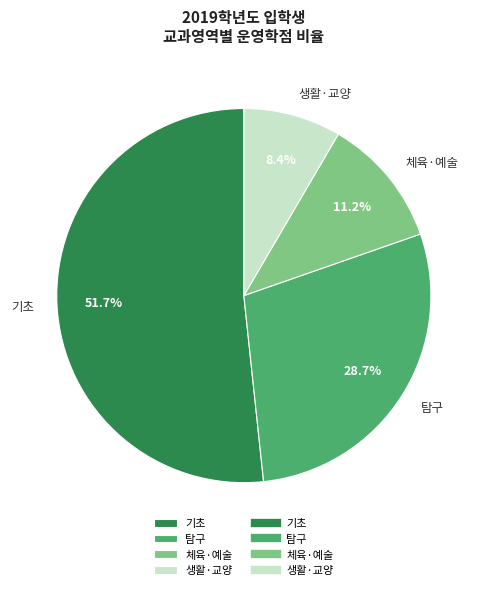

What is the largest slice in the pie chart?

기초